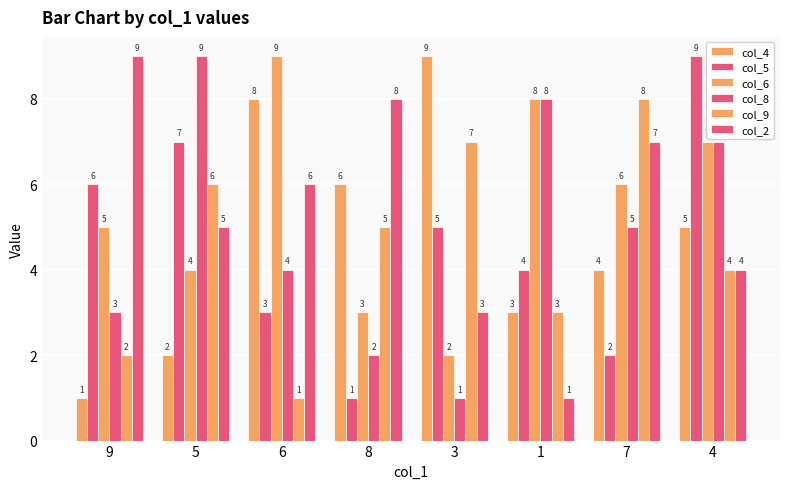

At which category is the sum across all series the highest?

4